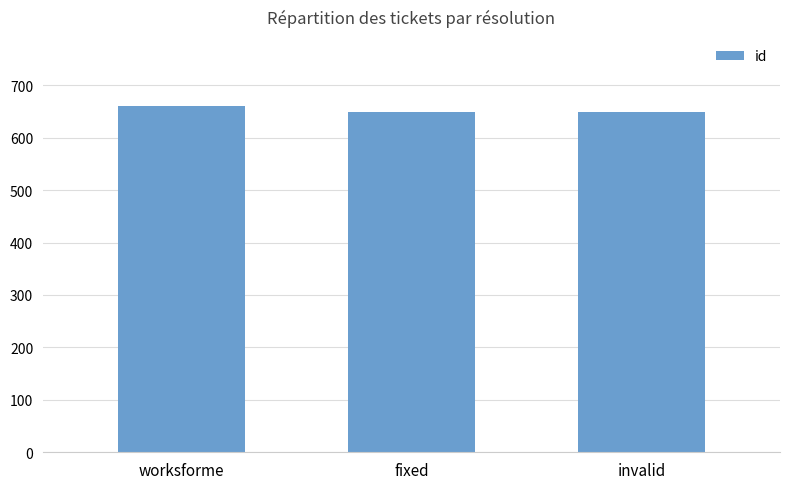

What is the sum of the values at worksforme and invalid?

1308